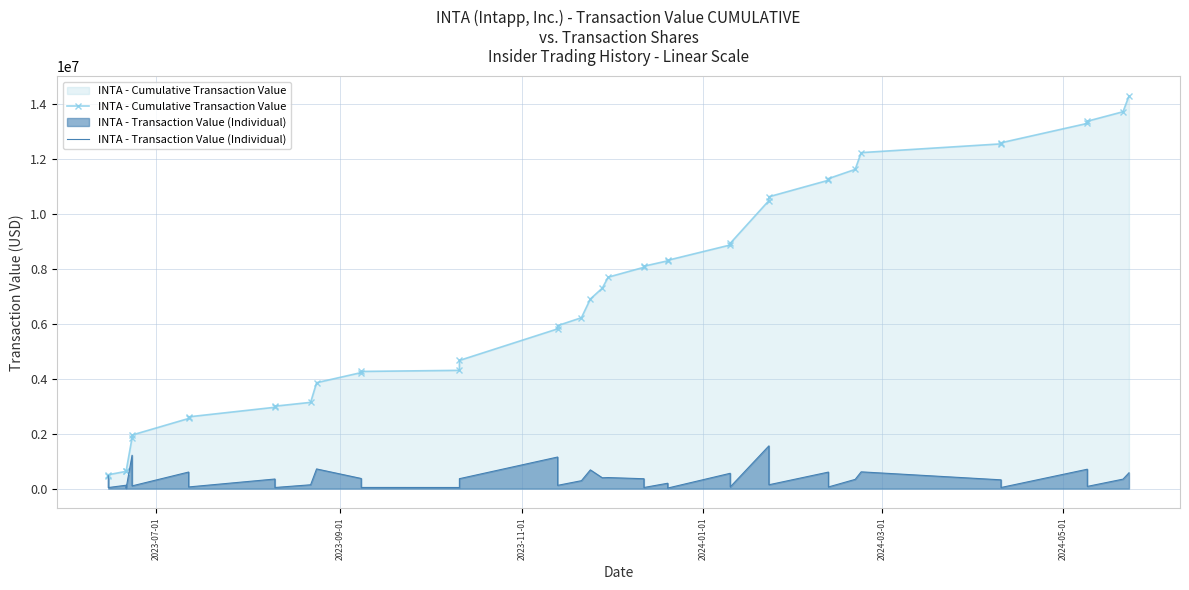

Reading right to left, transcribe all the data shown in this chart.

INTA - Cumulative Transaction Value: 14286366	13711665	13367355	13287555	12582453	12542553	12223826	11614335	11278446	11218596	10618177	10478527	8923513	8863663	8306859	8286909	8091896	8051996	7693409	7292111	6898217	6217152	5929285	5811181	4662701	4302266	4262366	4220870	3852697	3137584	2998849	2958949	2610629	2550779	1948622	1850388	636948	626973	504365	466440
INTA - Transaction Value (Individual): 574701	344310	79800	705102	39900	318727	609491	335889	59850	600419	139650	1555014	59850	556804	19950	195013	39900	358587	401298	393894	681065	287867	118104	1148480	360435	39900	41496	368173	715113	138735	39900	348320	59850	602157	98234	1213440	9975	122608	37925	466440